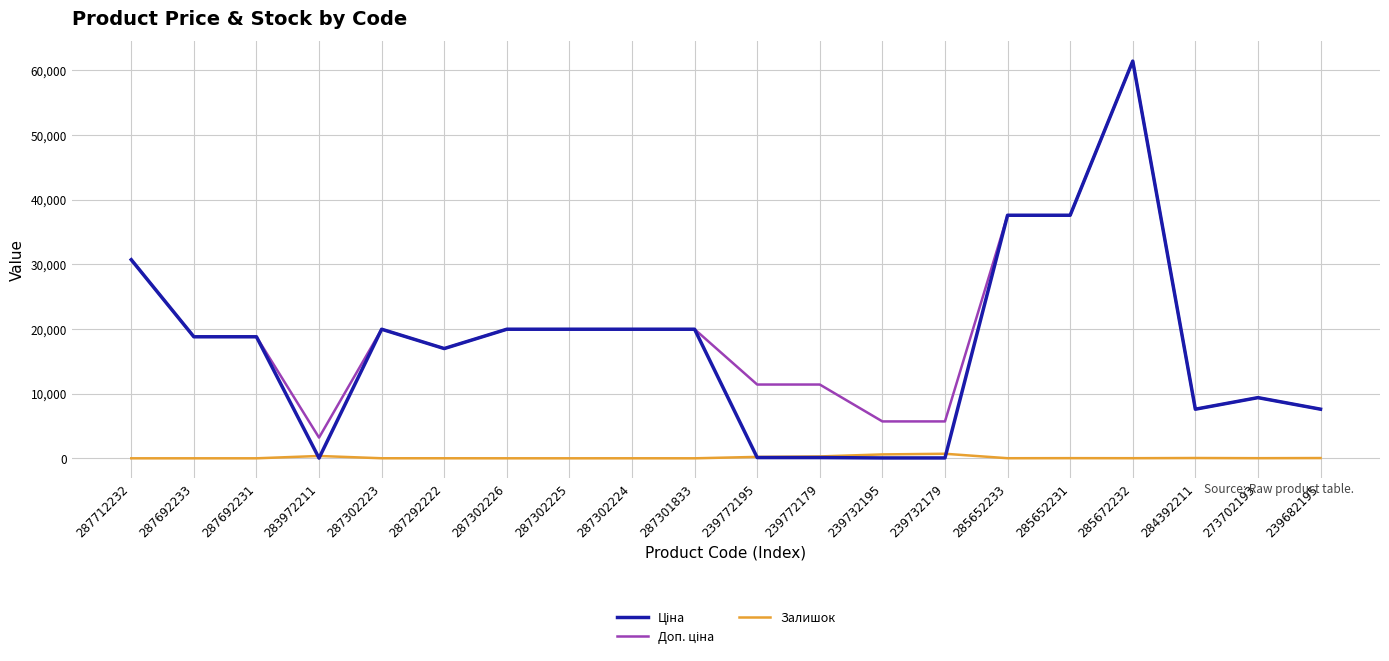

What position from the left is 287301833?

10